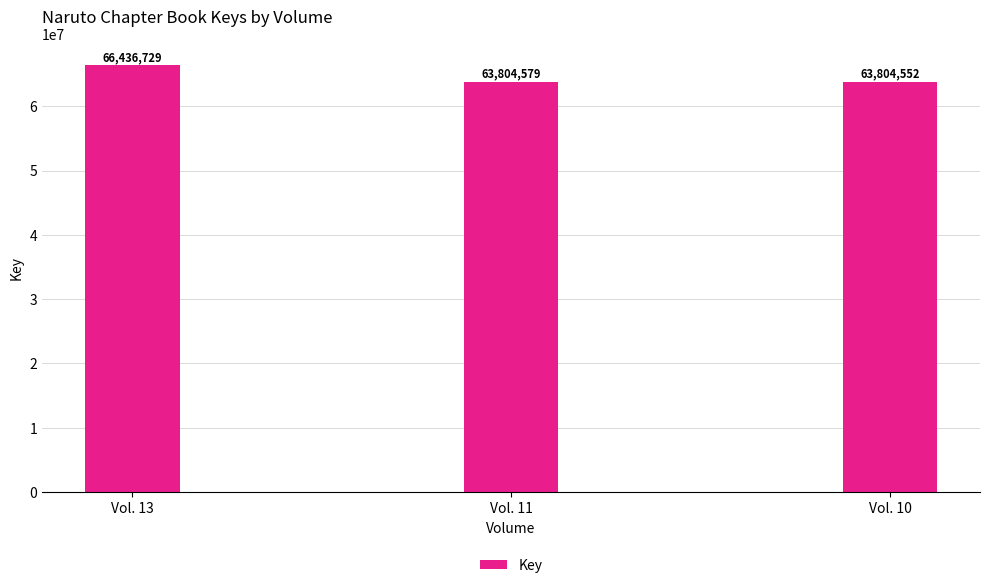

How many series are shown in this chart?

1